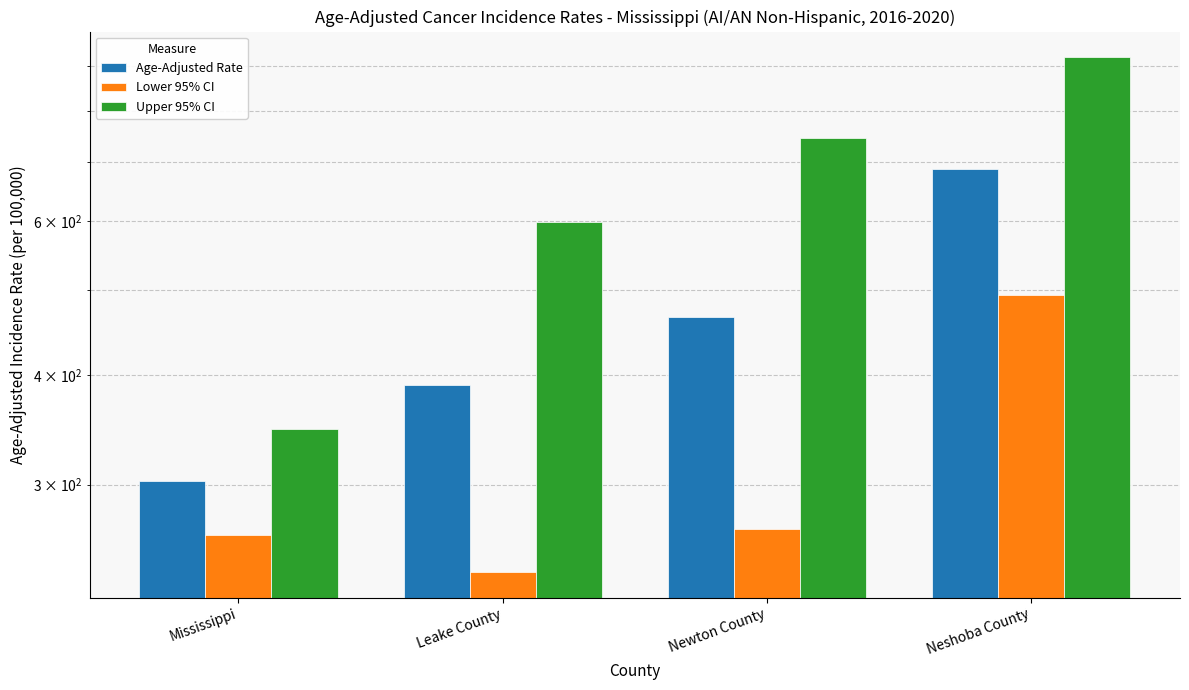

What is the label of the 1st bar from the left?

Mississippi